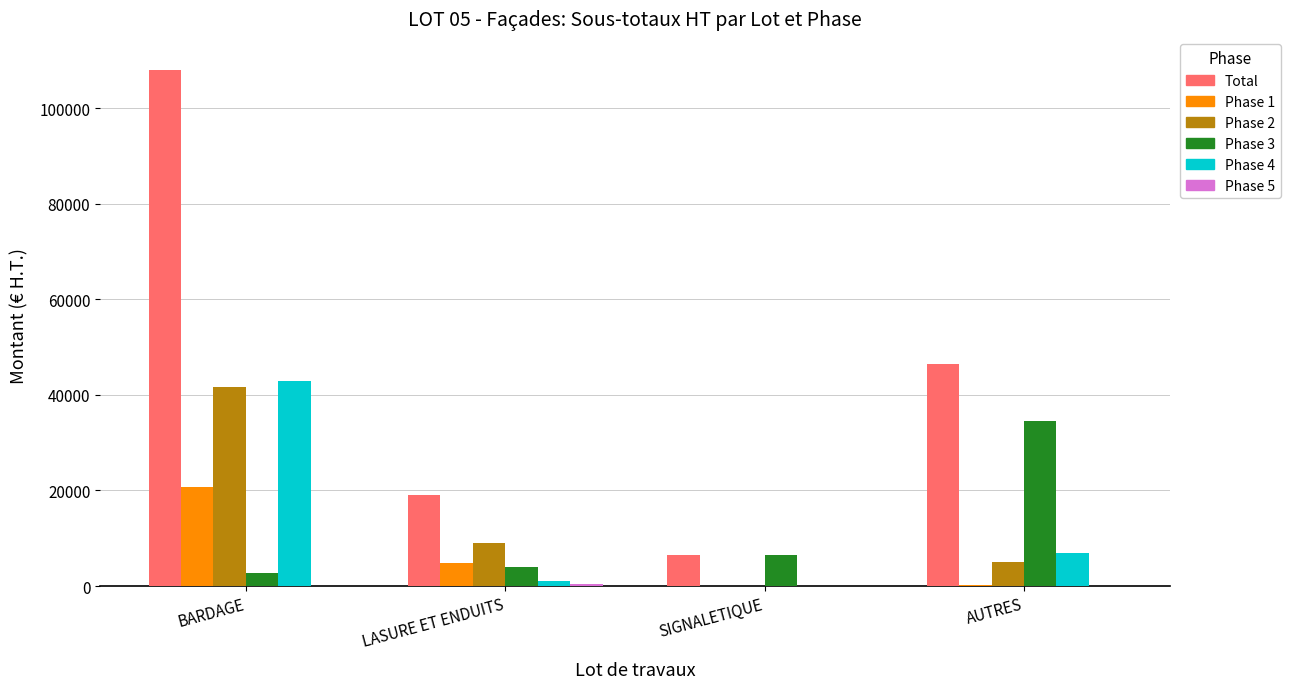

The value of Phase 4 at BARDAGE is 42886.1. True or false?

True